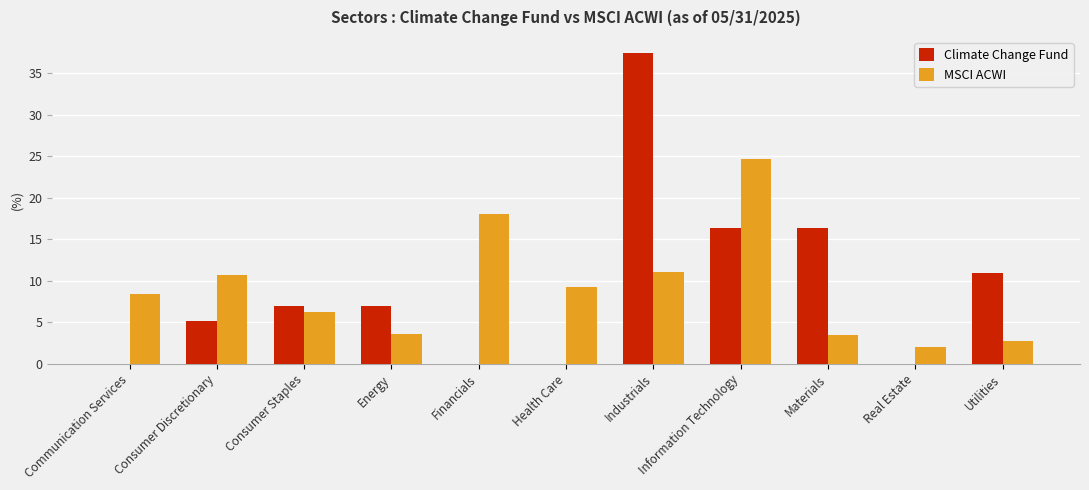

Which series changed the most between Information Technology and Materials?

MSCI ACWI